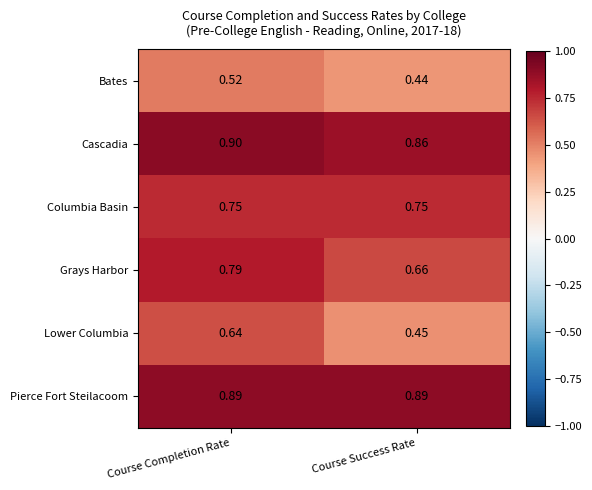

Which series has the largest total across all categories?

Pierce Fort Steilacoom